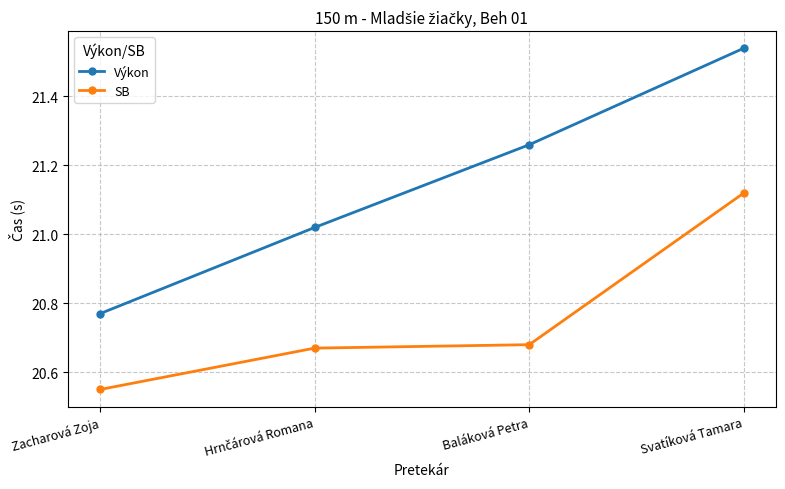

How many values in the Výkon series exceed 21?

3